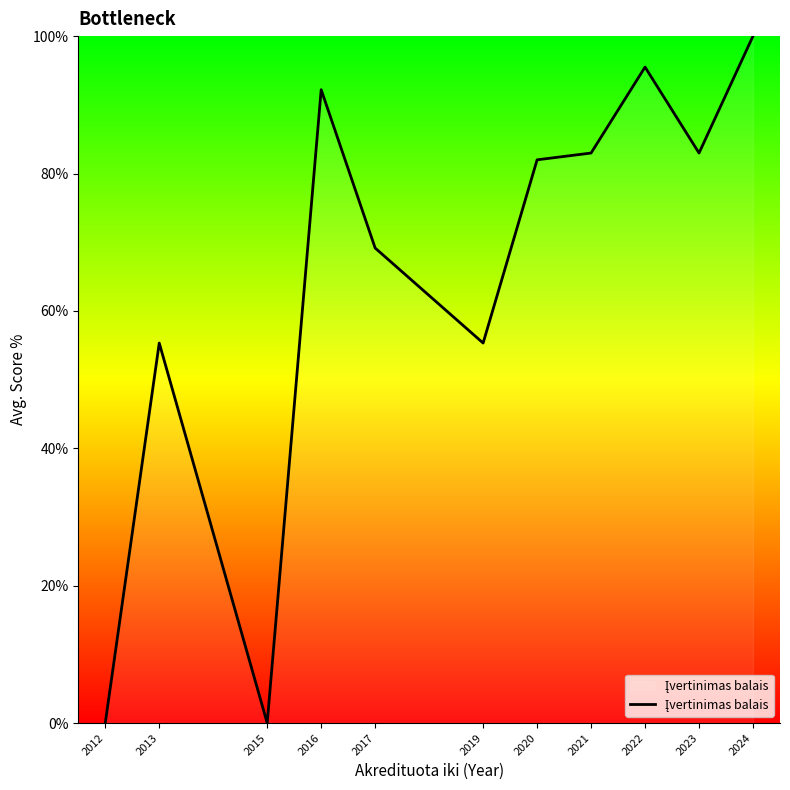

Reading left to right, what are all the values shown in this chart?

0.0	55.3	0.0	92.2	69.1	55.3	82.0	83.0	95.5	83.0	100.0